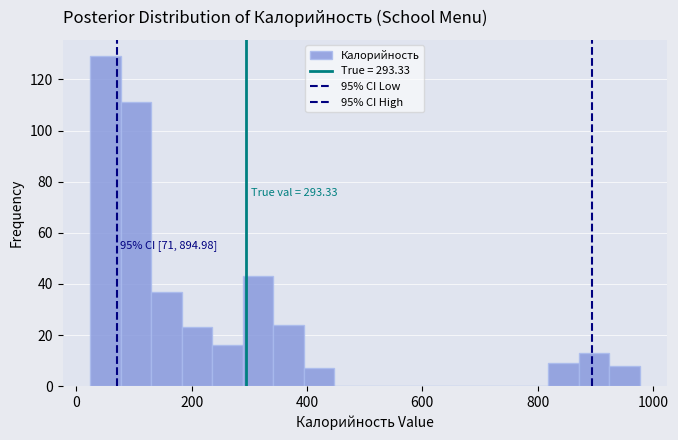

Read against the x-axis, roughly where is the centre of the tallest bar?

40